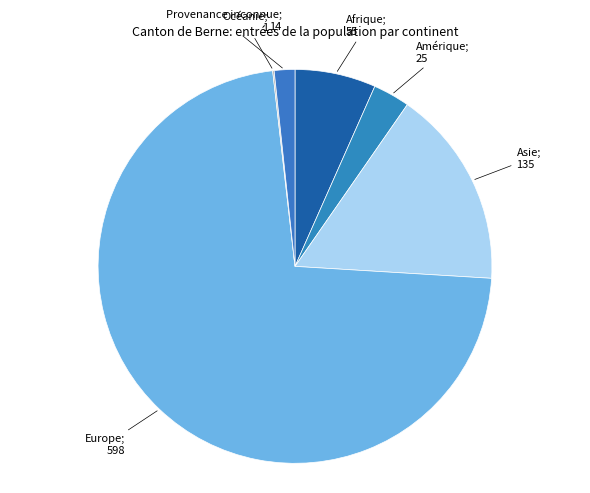

What is the majority slice?

Europe